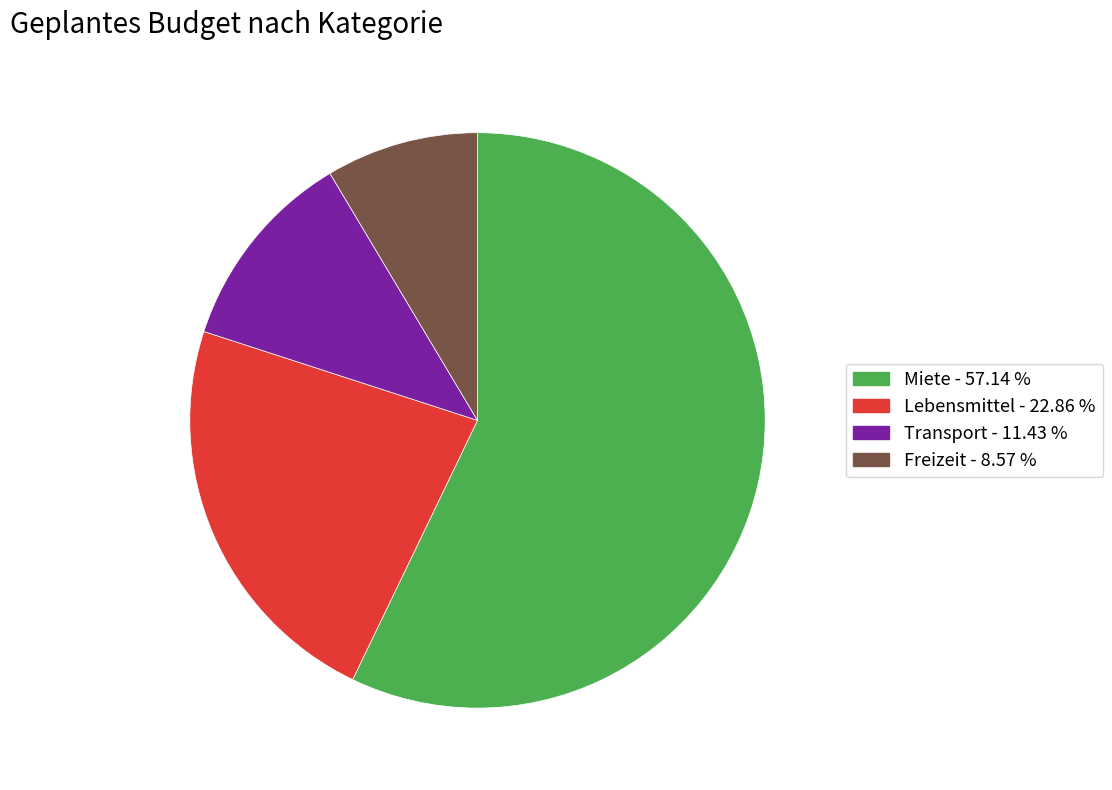

Rank the categories by value from highest to lowest.

Miete, Lebensmittel, Transport, Freizeit